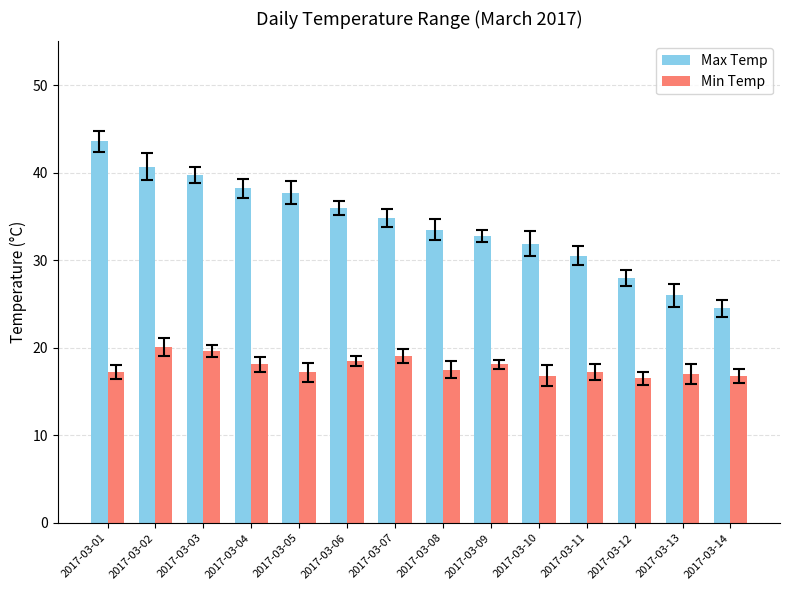

What is the spread (max minus min) of values at 2017-03-12?

11.5